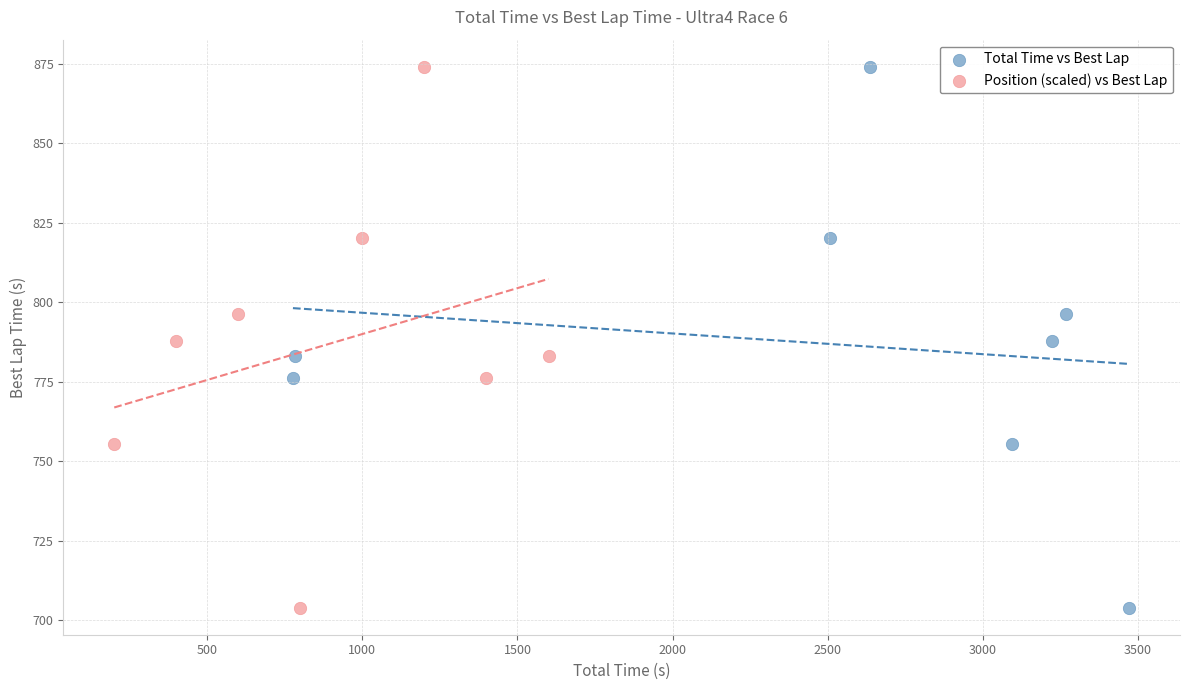

What are all the series names shown in the legend?

Total Time vs Best Lap, Position (scaled) vs Best Lap